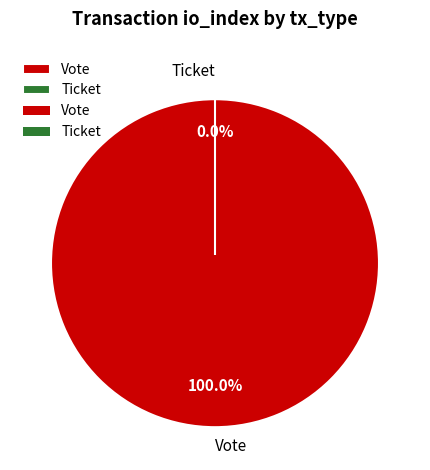

Which category accounts for the majority?

Vote